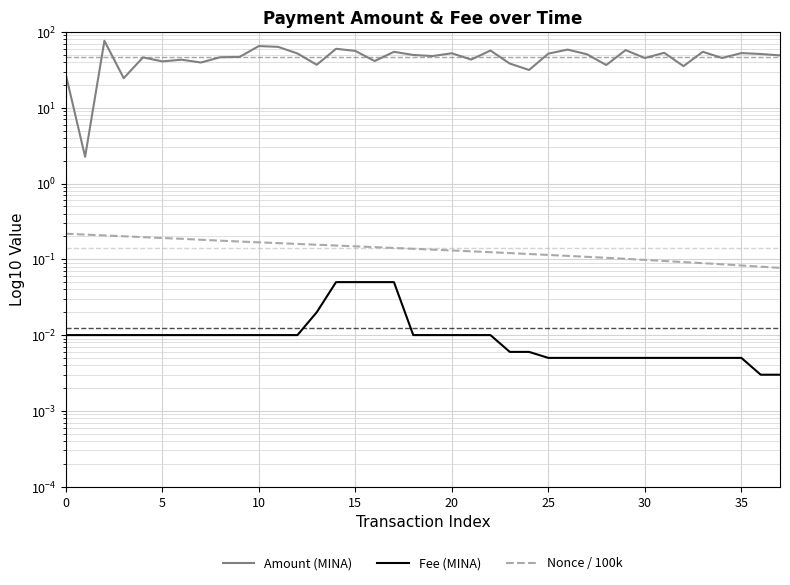

What is the total value across all series at 23?

38.5